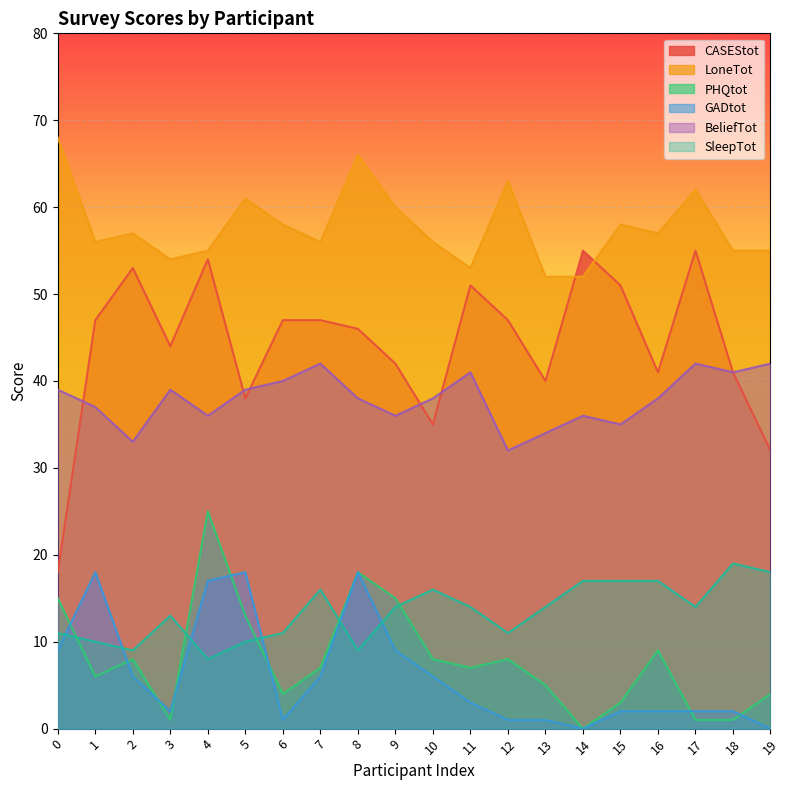

Is the value of SleepTot at 14 greater than the value of BeliefTot at 13?

No